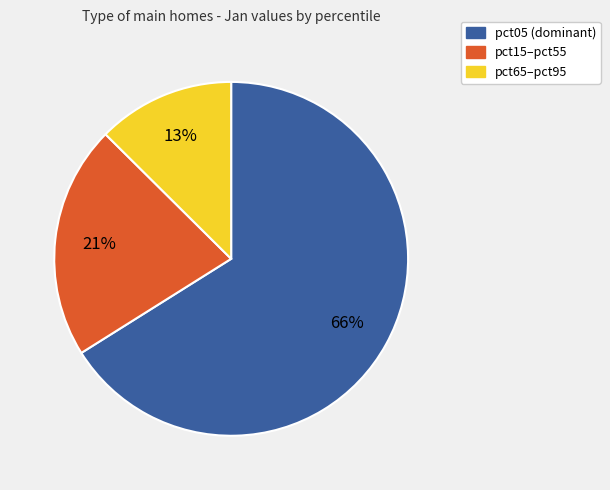

Is there any slice that represents more than half of the pie?

Yes